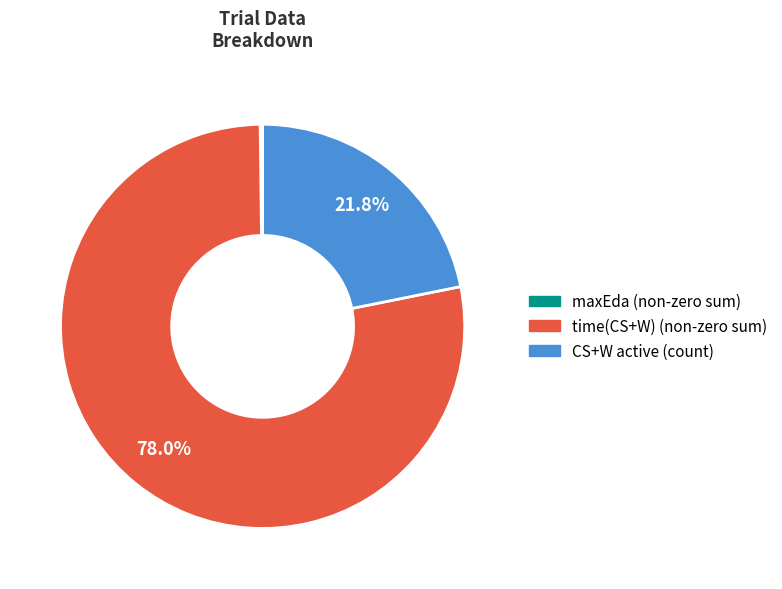

Does any single category account for the majority?

Yes